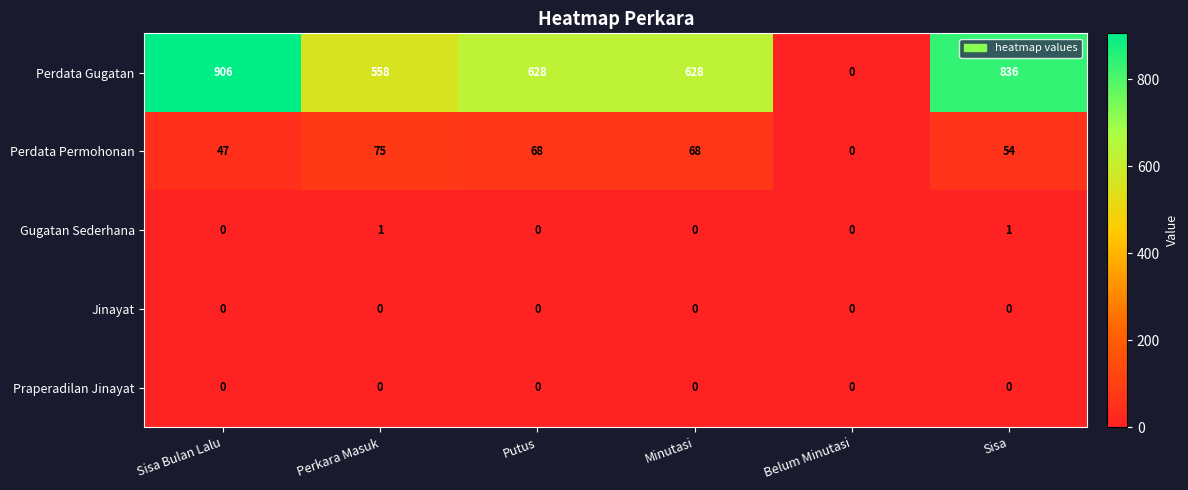

Reading left to right, extract all data points from this chart.

Perdata Gugatan: Sisa Bulan Lalu=906	Perkara Masuk=558	Putus=628	Minutasi=628	Belum Minutasi=0	Sisa=836
Perdata Permohonan: Sisa Bulan Lalu=47	Perkara Masuk=75	Putus=68	Minutasi=68	Belum Minutasi=0	Sisa=54
Gugatan Sederhana: Sisa Bulan Lalu=0	Perkara Masuk=1	Putus=0	Minutasi=0	Belum Minutasi=0	Sisa=1
Jinayat: Sisa Bulan Lalu=0	Perkara Masuk=0	Putus=0	Minutasi=0	Belum Minutasi=0	Sisa=0
Praperadilan Jinayat: Sisa Bulan Lalu=0	Perkara Masuk=0	Putus=0	Minutasi=0	Belum Minutasi=0	Sisa=0